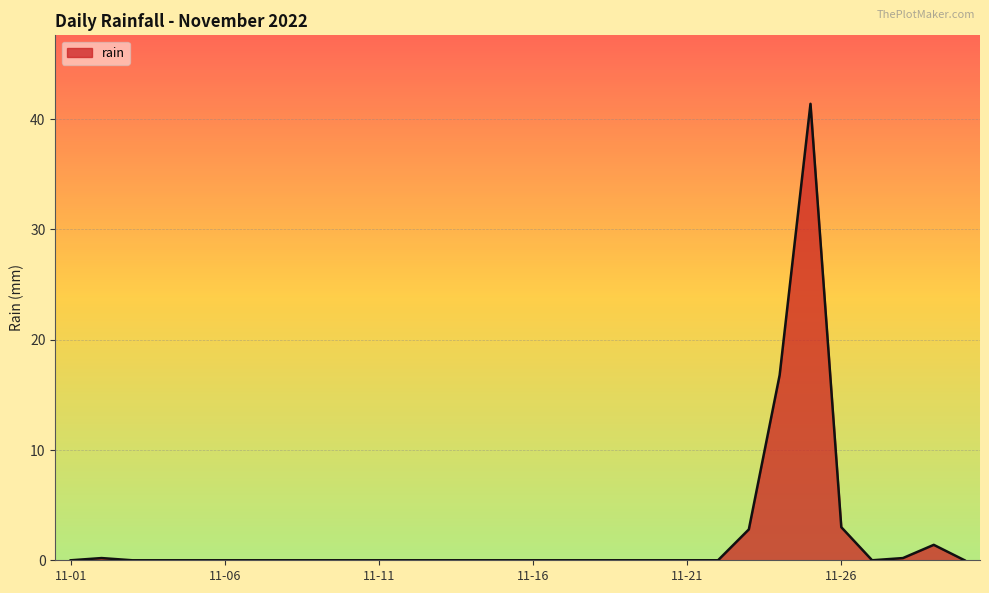

What is the difference between the maximum and minimum values?

41.4